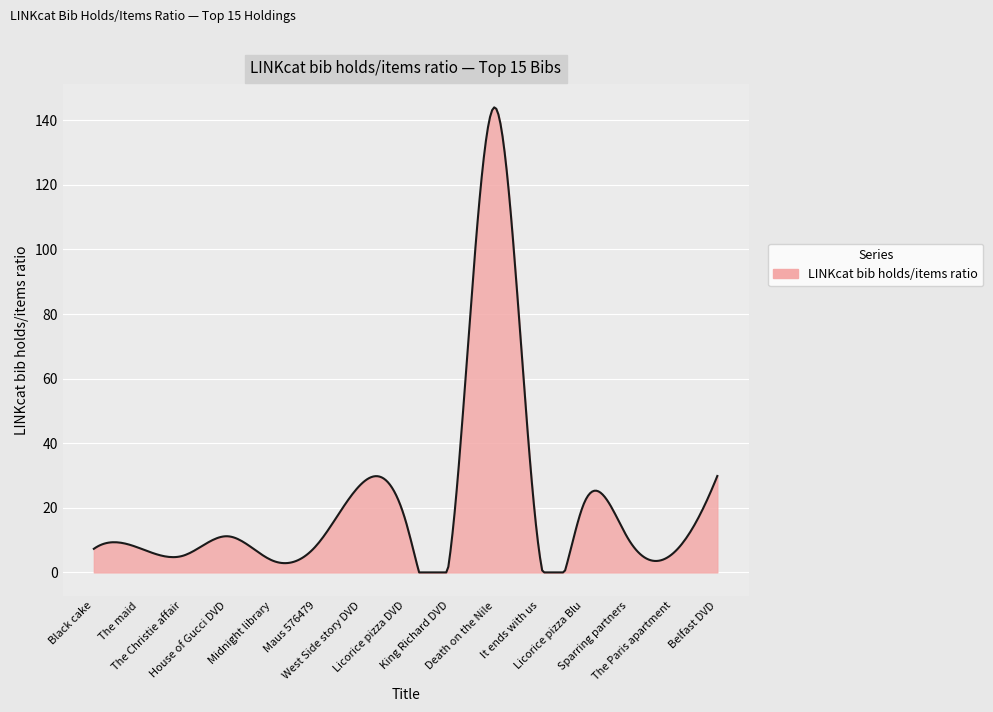

What is the difference between the maximum and minimum values?

144.0